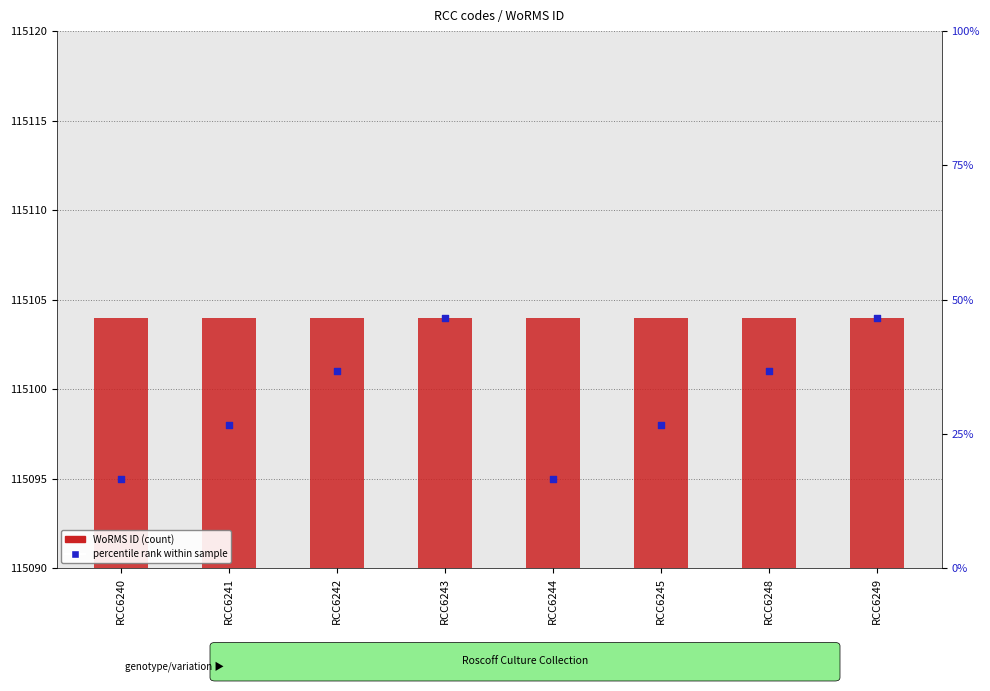

Which series contains the highest Y value?

WoRMS ID